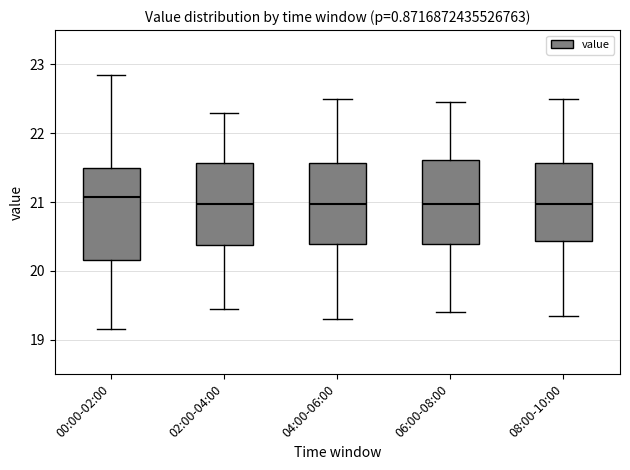

Reading left to right, transcribe this box plot: for each box, give where its median line is, the range the box spans, and where its two whiskers end, as read against the y-axis. The values are not printed on the chart, so give them approximately, as read against the axis.

00:00-02:00: median 21.1, box 20.2 to 21.5, whiskers 19.2 to 22.9
02:00-04:00: median 21.0, box 20.4 to 21.6, whiskers 19.5 to 22.3
04:00-06:00: median 21.0, box 20.4 to 21.6, whiskers 19.3 to 22.5
06:00-08:00: median 21.0, box 20.4 to 21.6, whiskers 19.4 to 22.5
08:00-10:00: median 21.0, box 20.4 to 21.6, whiskers 19.4 to 22.5